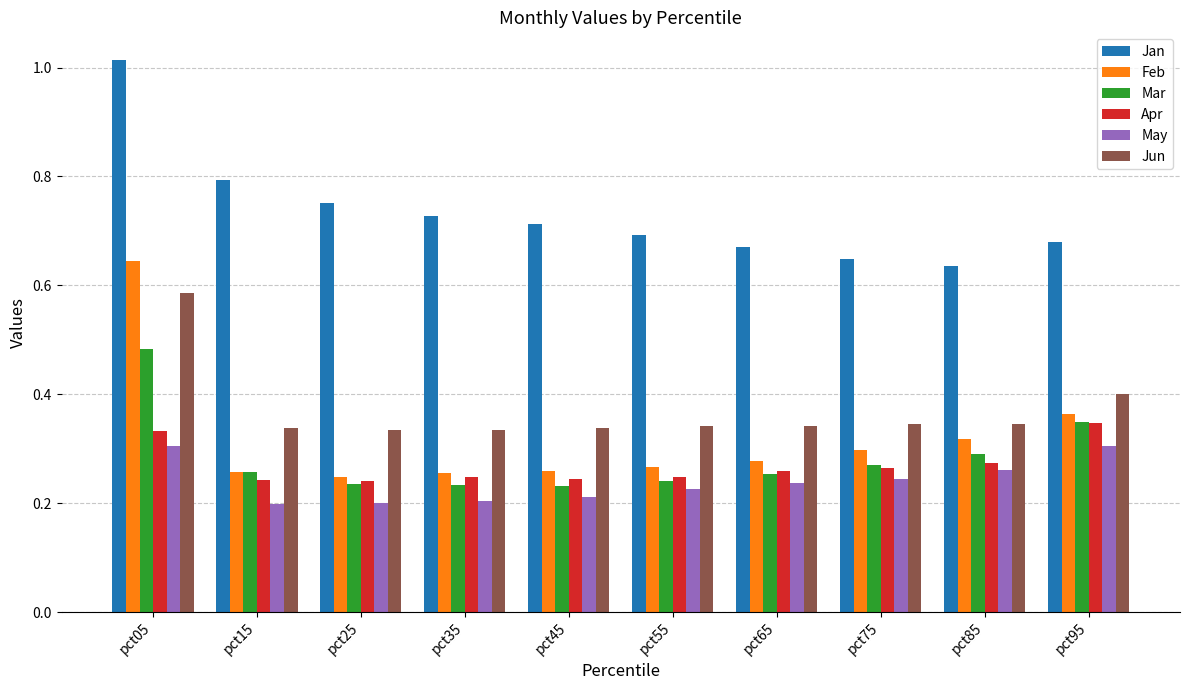

What is the sum of the Jan values at pct45 and pct05?

1.7